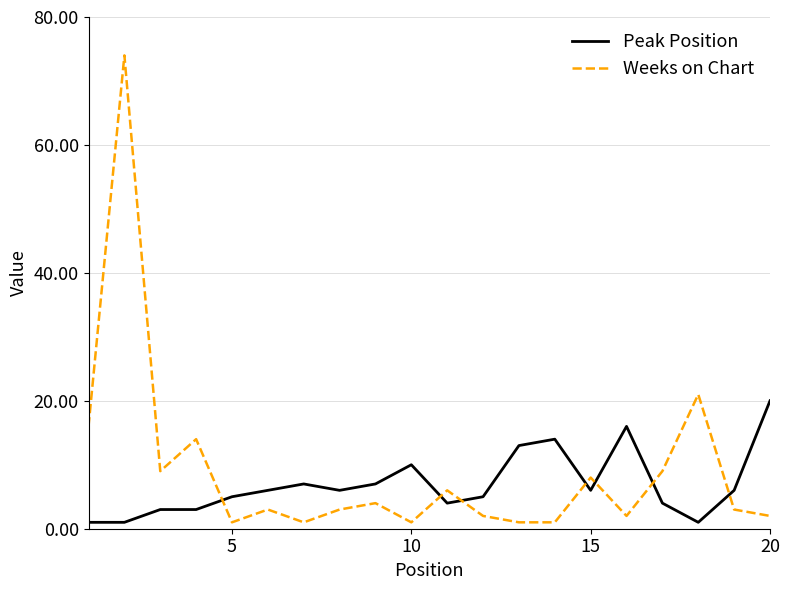

True or false: Weeks on Chart and Peak Position intersect in this chart.

True